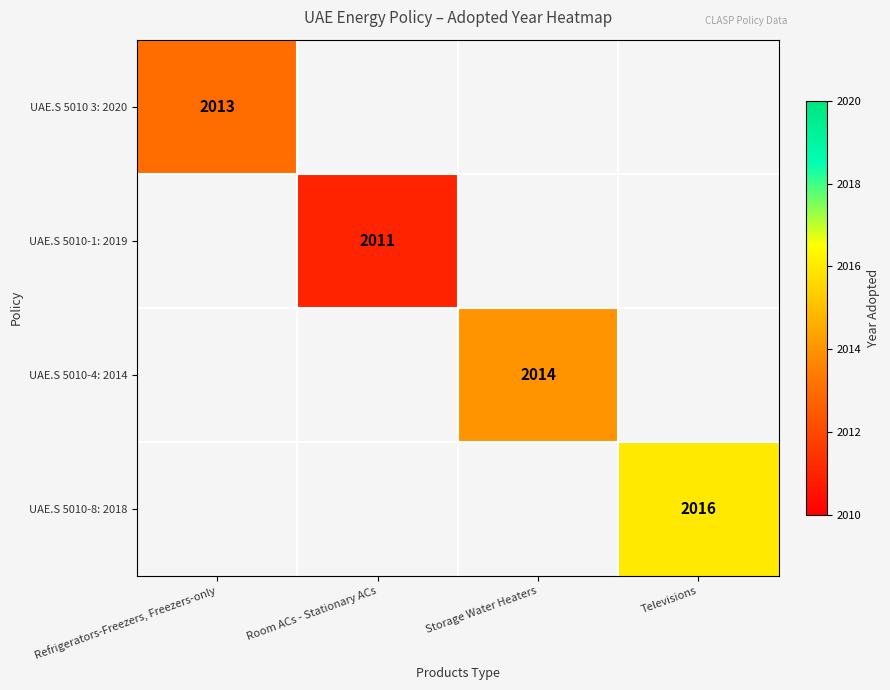

The value of UAE.S 5010 3: 2020 at Refrigerators-Freezers, Freezers-only is 2013. True or false?

True